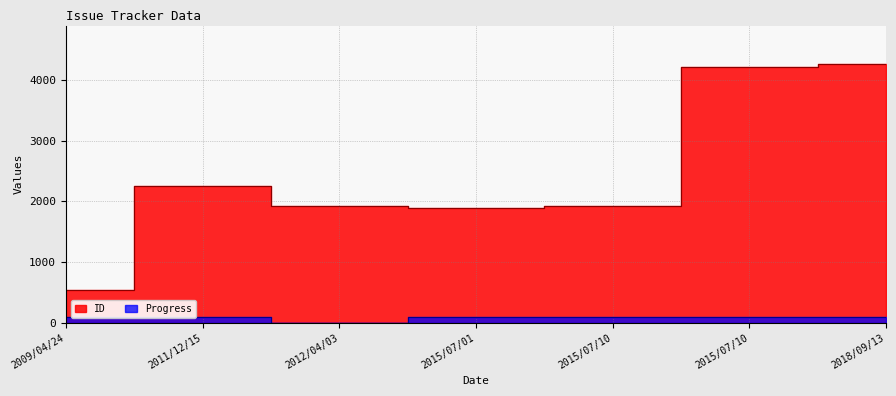

Reading left to right, list all the values displayed in this chart.

ID: 532	2260	1917	1891	1918	4208	4259
Progress: 90	100	0	100	100	100	100